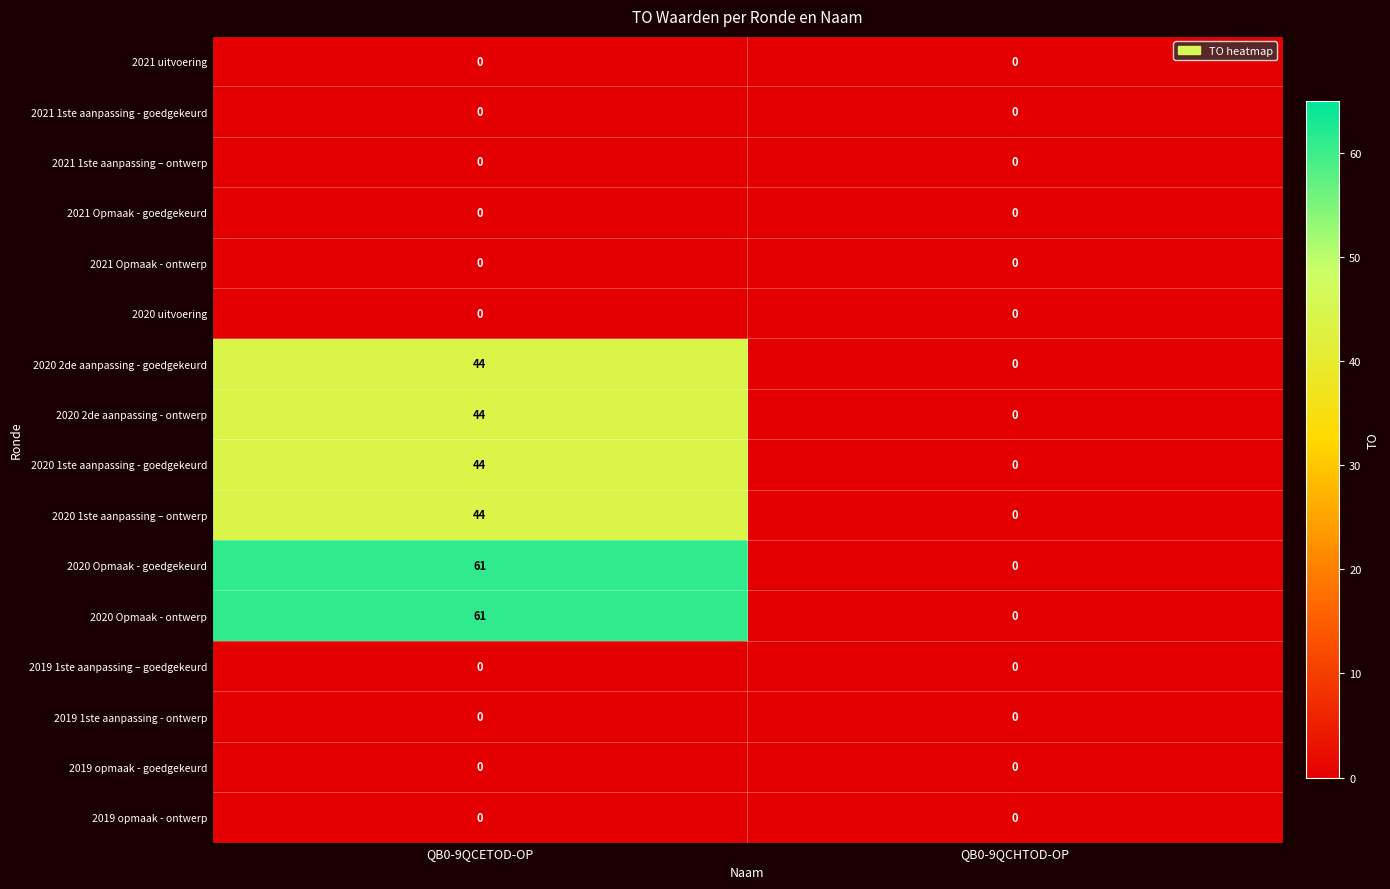

What is the average value of the 2020 2de aanpassing - ontwerp series?

22